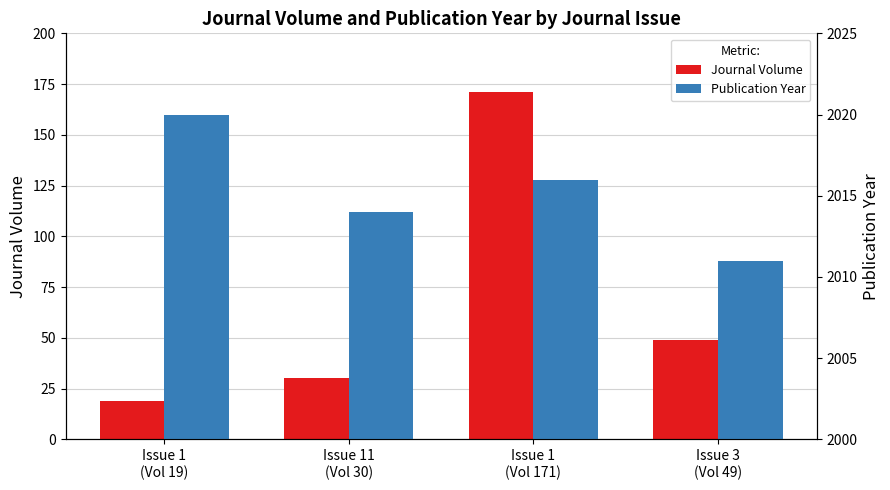

Is it true that Journal Volume equals 19 at Issue 1
(Vol 19)?

True